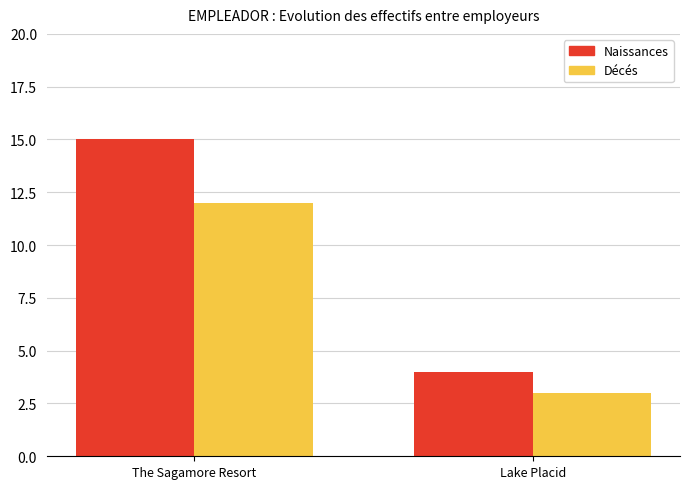

Which label corresponds to the largest value in the chart?

The Sagamore Resort